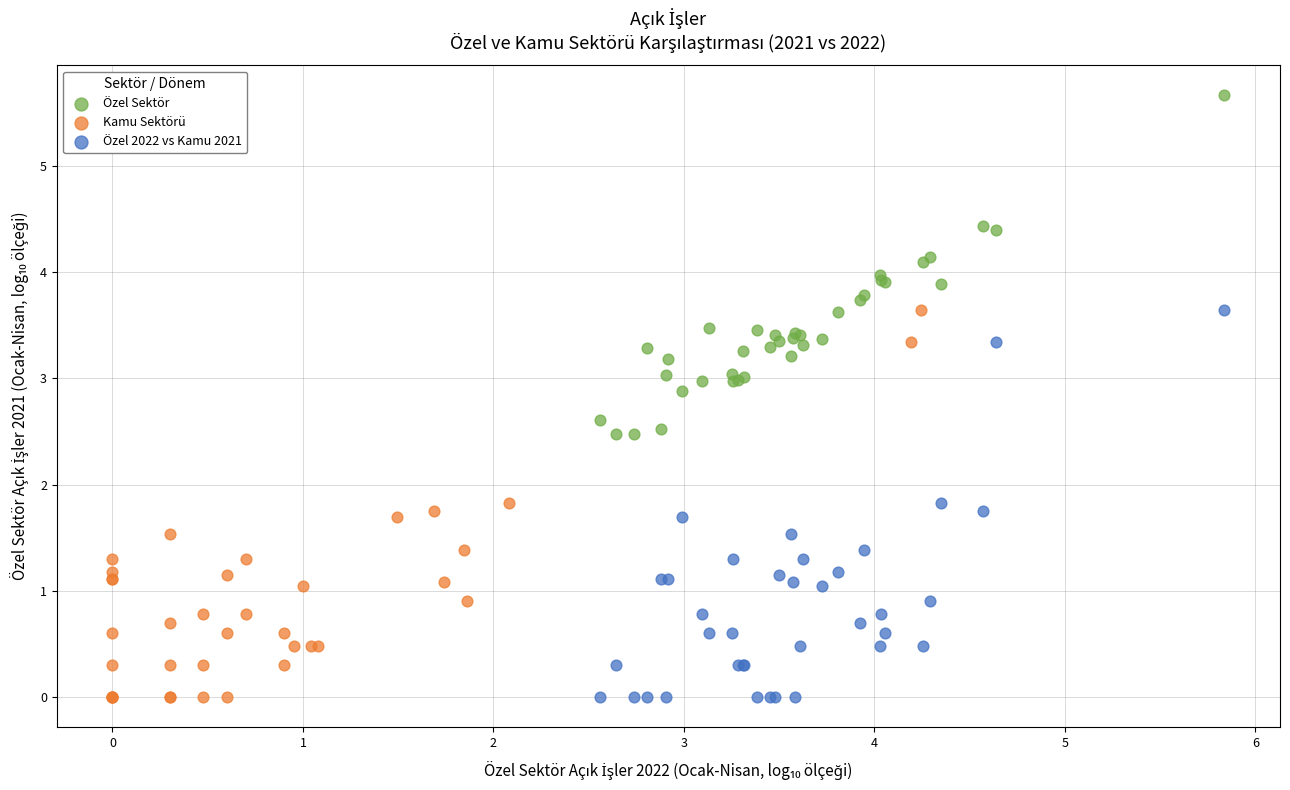

Which series reaches the maximum Y coordinate?

Özel Sektör